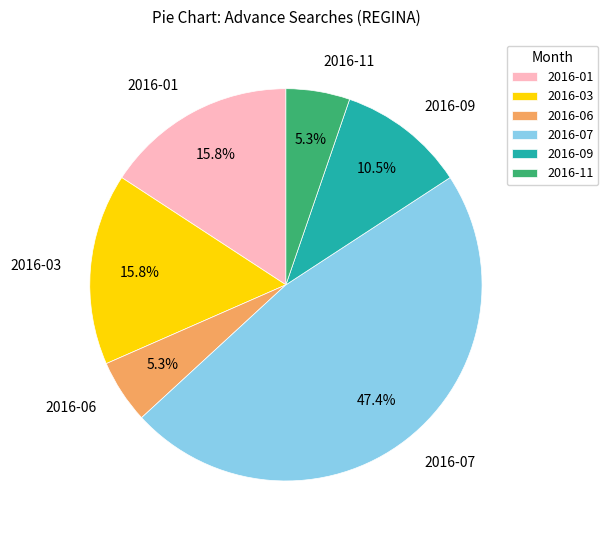

How much of the chart is everything except 2016-07?

52.6%